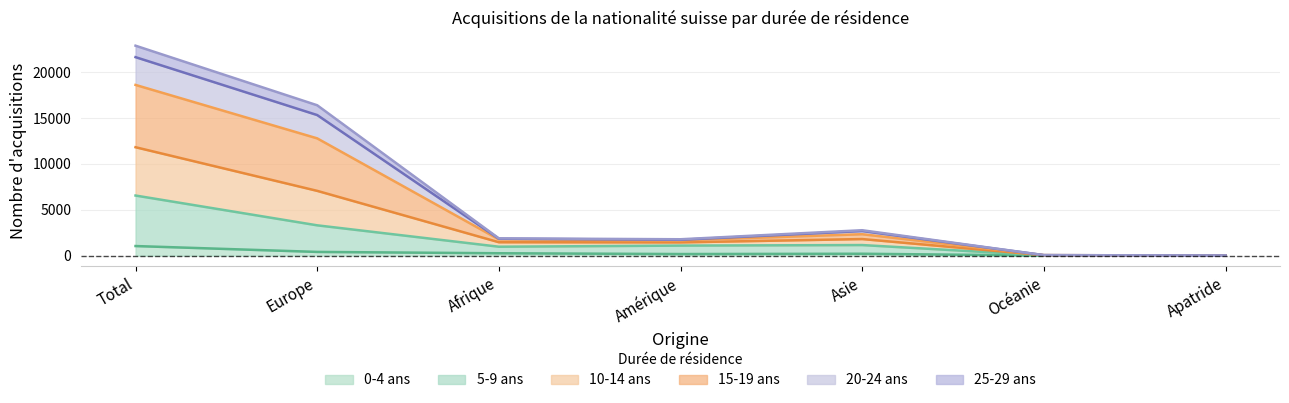

Read the 0-4 ans value at Total, to the nearest 50.

1050